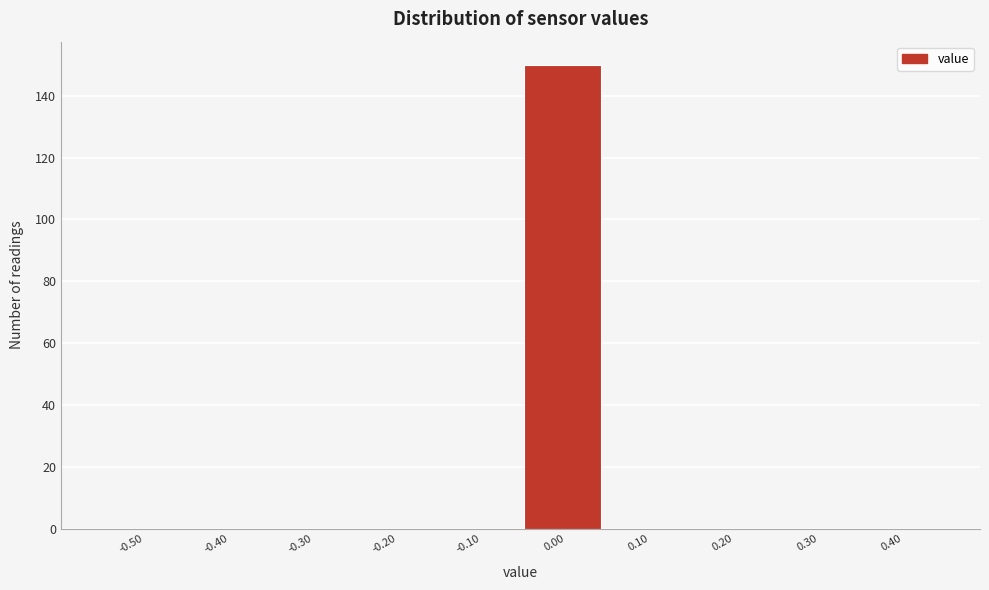

Reading right to left, list all the values displayed in this chart.

0.40=0	0.30=0	0.20=0	0.10=0	0.00=150	-0.10=0	-0.20=0	-0.30=0	-0.40=0	-0.50=0